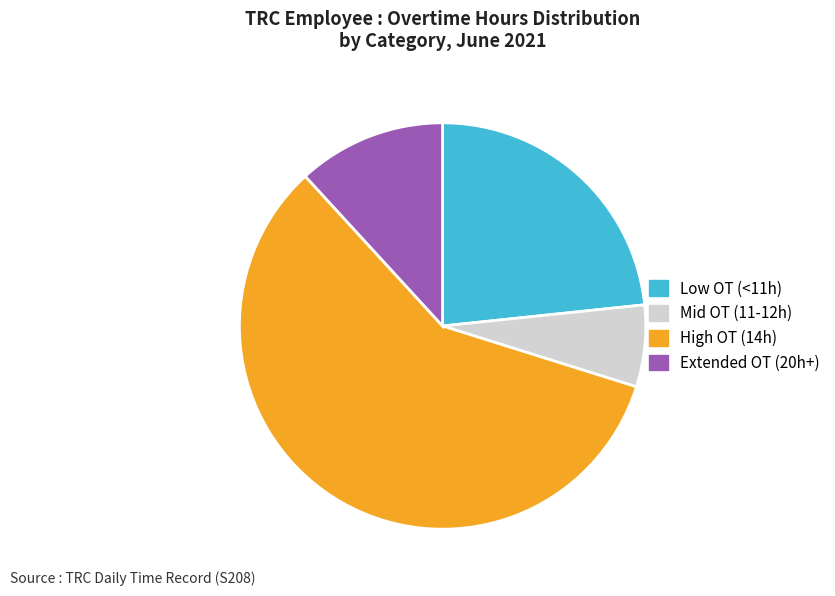

The Mid OT (11-12h) slice represents 7% of the pie. True or false?

True